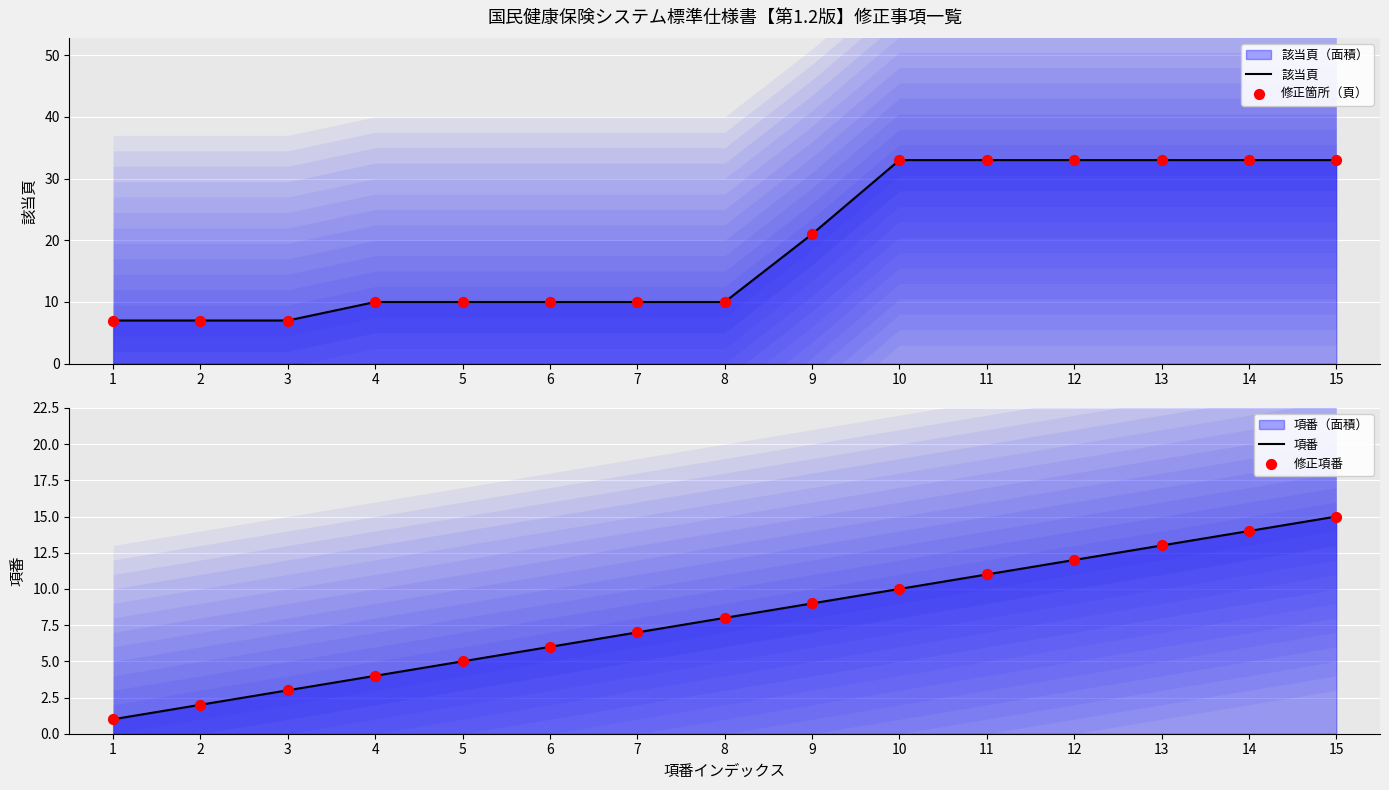

Which series contains the lowest Y value?

項番